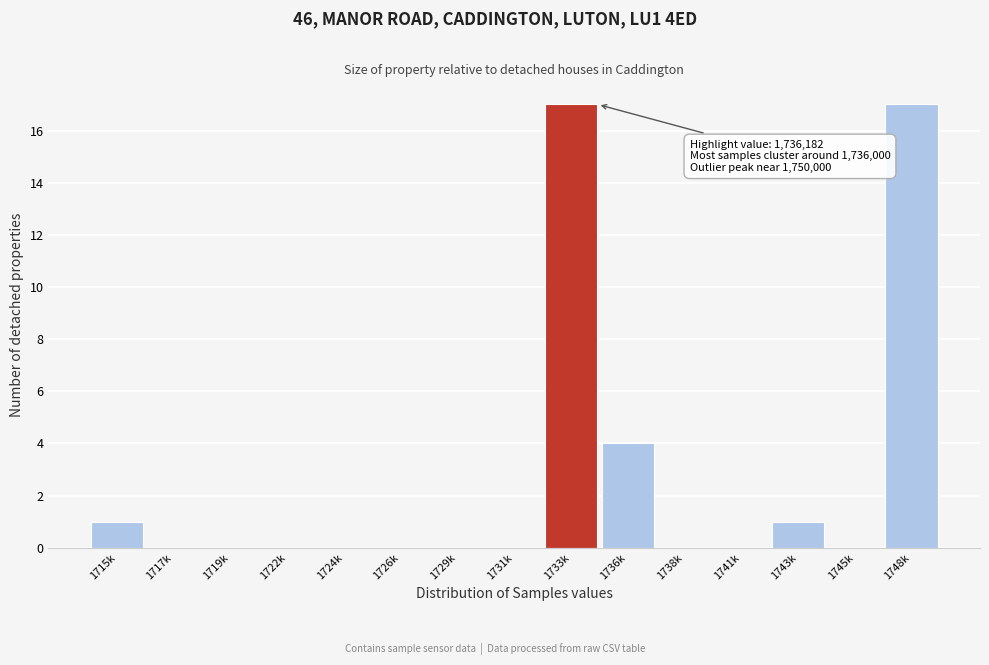

Reading right to left, what are all the values shown in this chart?

1748k=17	1745k=0	1743k=1	1741k=0	1738k=0	1736k=4	1733k=17	1731k=0	1729k=0	1726k=0	1724k=0	1722k=0	1719k=0	1717k=0	1715k=1